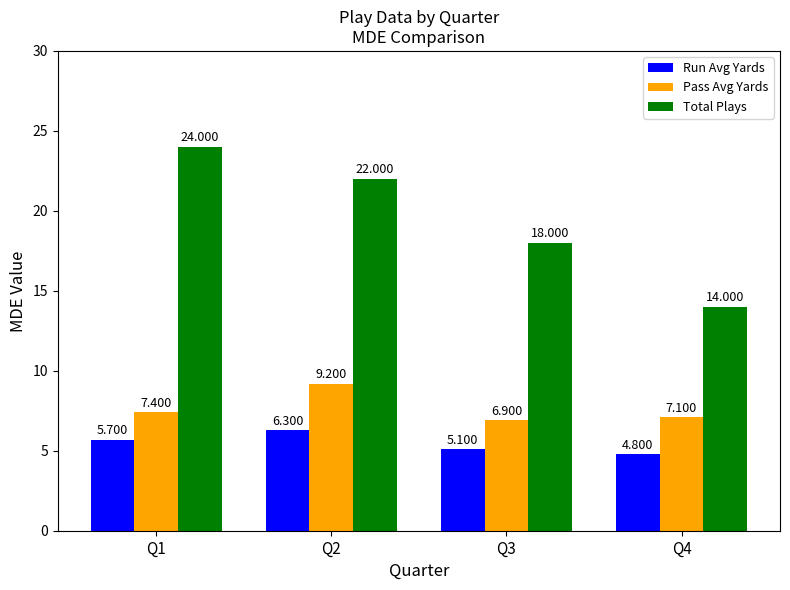

At which category does the chart reach its peak across all series?

Q1